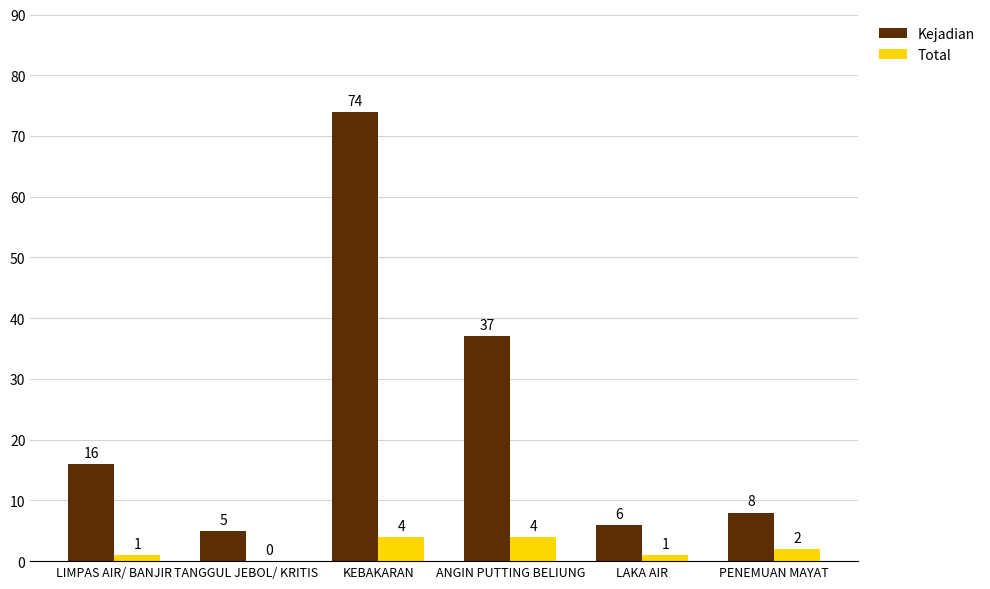

Is the value of Kejadian at TANGGUL JEBOL/ KRITIS greater than the value of Total at LAKA AIR?

Yes